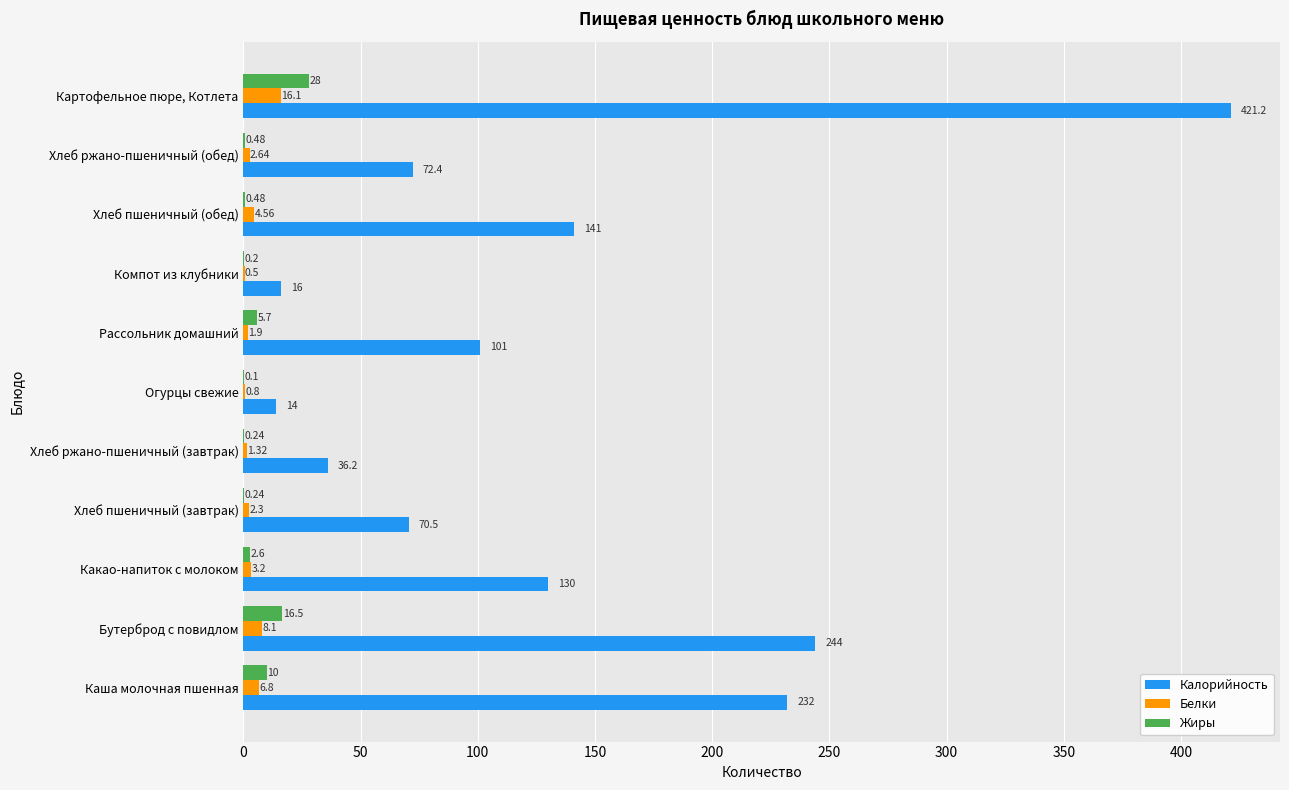

At which category is the sum across all series the highest?

Картофельное пюре, Котлета